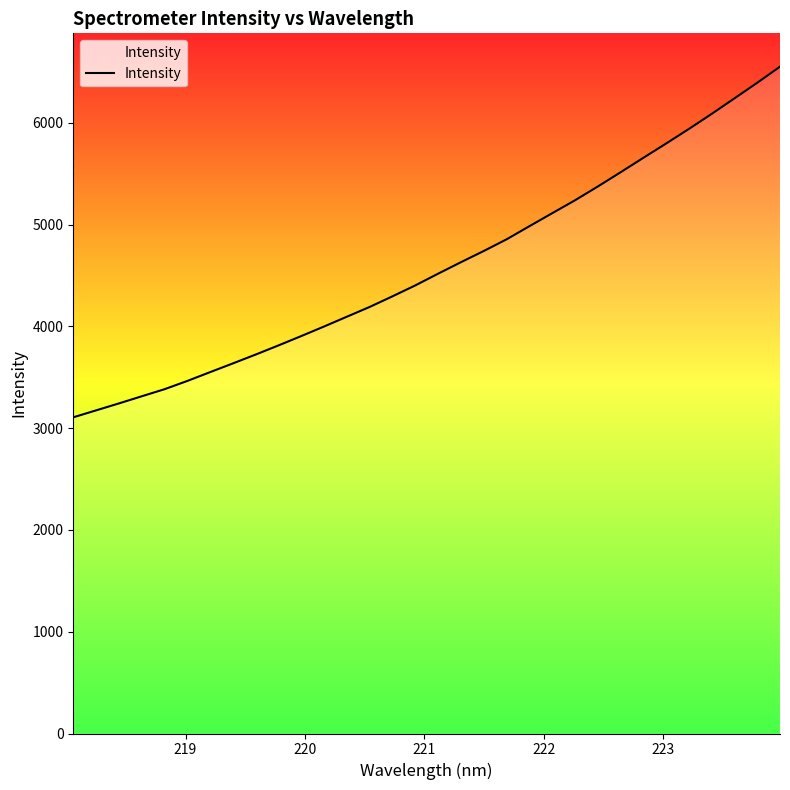

What is the difference between the maximum and minimum values?

3444.5